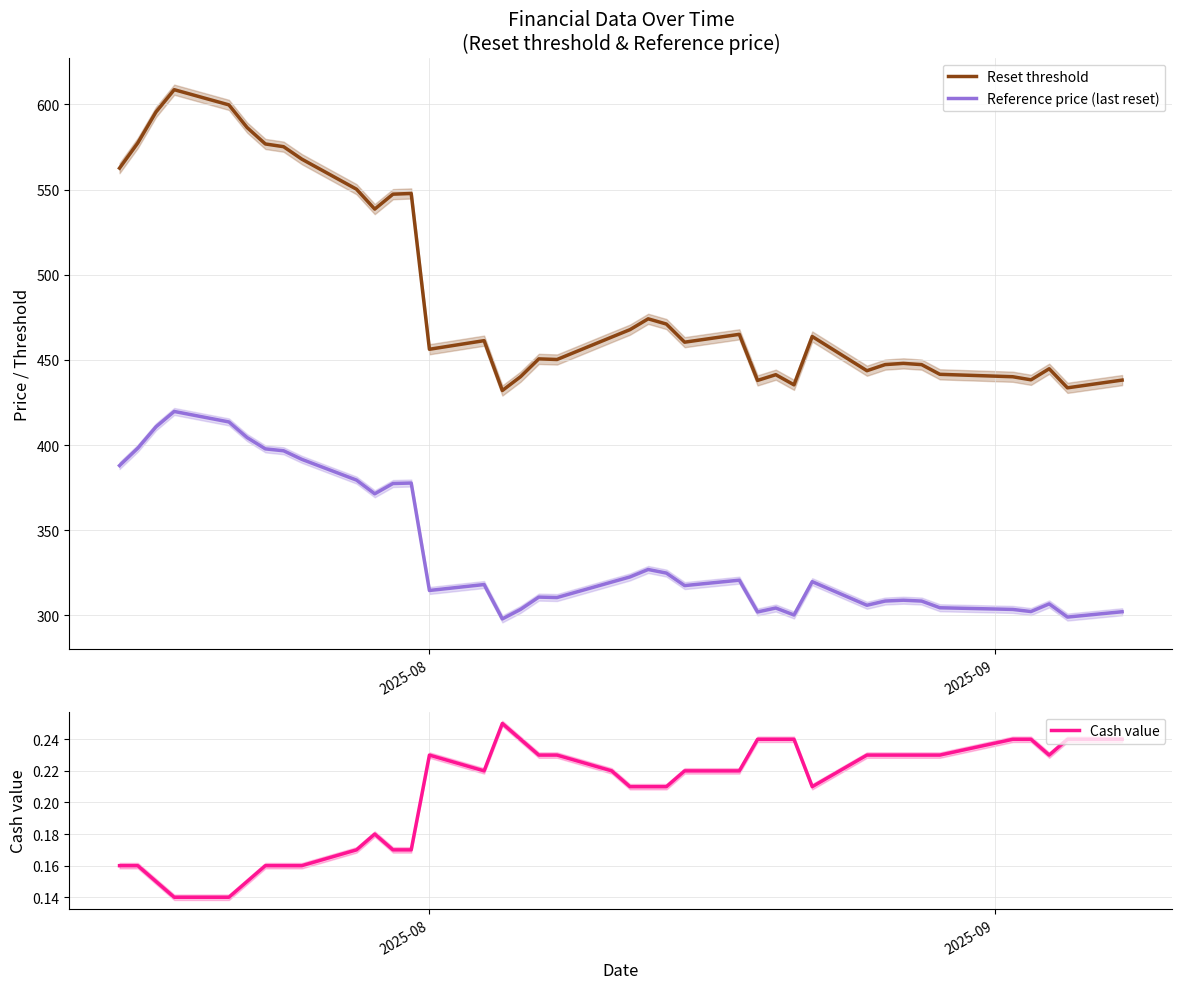

True or false: Cash value and Reference price (last reset) intersect in this chart.

False